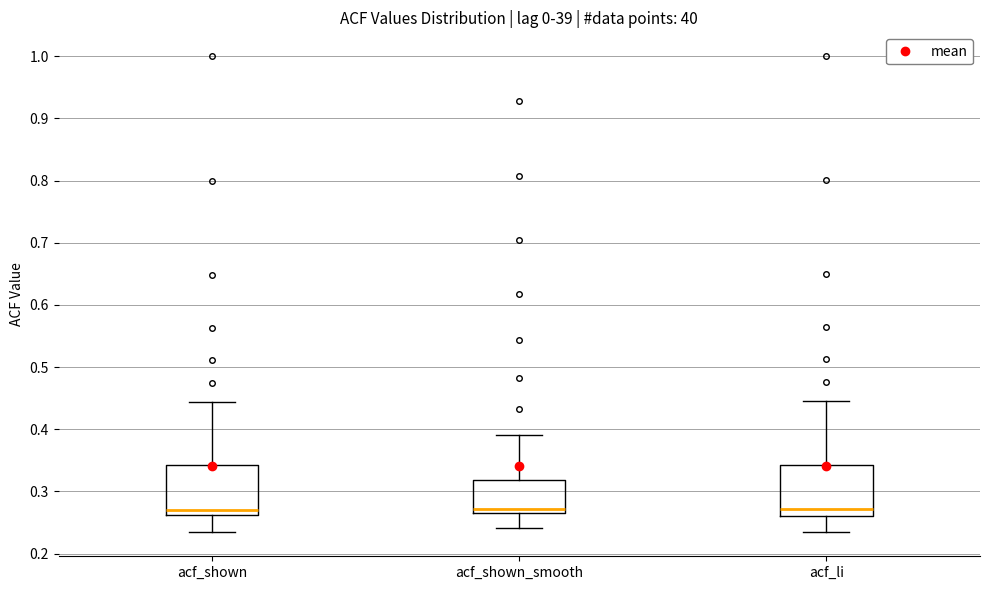

Reading left to right, read every box against the y-axis: the position of its median line, the range the box covers, and the ends of its whiskers. The values are not printed on the chart, so give them approximately, as read against the axis.

acf_shown: median 0.27, box 0.26 to 0.34, whiskers 0.23 to 0.44
acf_shown_smooth: median 0.27 (just above the box's lower edge), box 0.27 to 0.32, whiskers 0.24 to 0.39
acf_li: median 0.27, box 0.26 to 0.34, whiskers 0.23 to 0.45